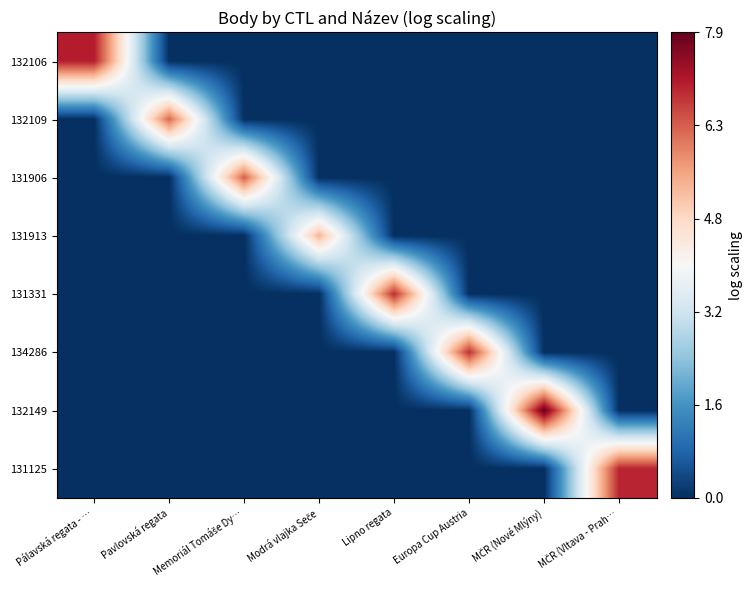

Rank the series by their maximum value, from lowest to highest.

131913, 132109, 131906, 134286, 131331, 131125, 132106, 132149